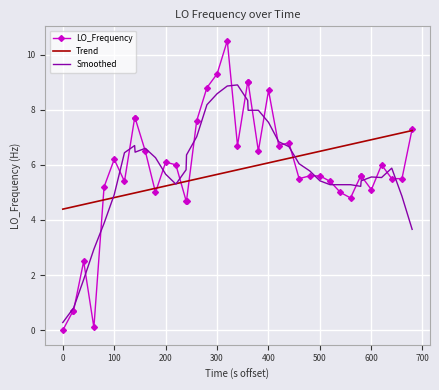

What is the greatest value displayed?

10.5